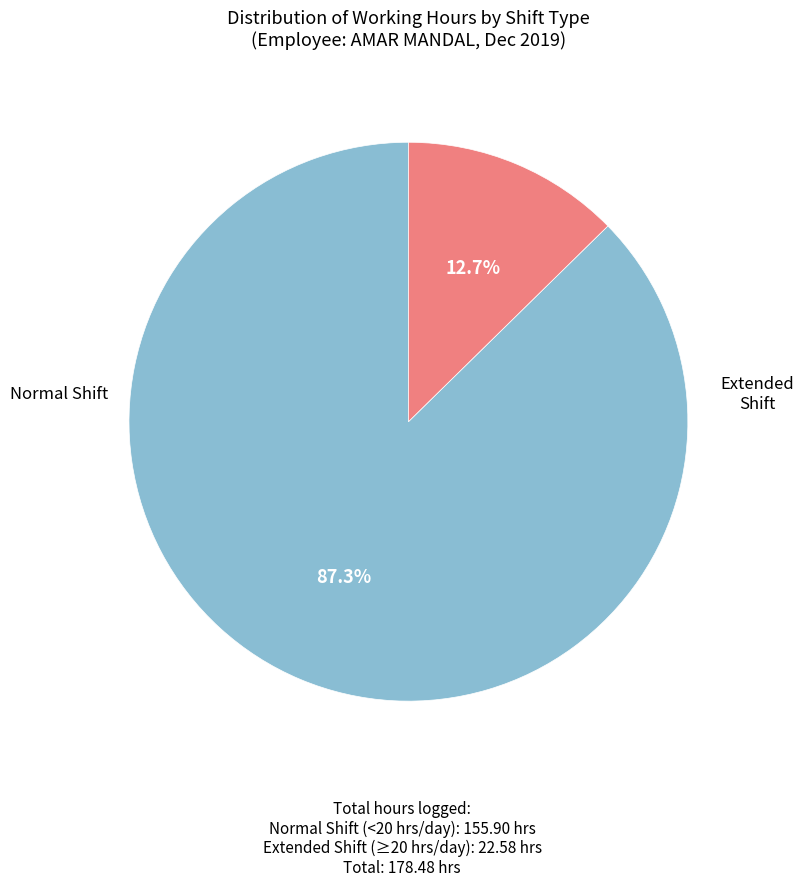

To the nearest percent, what is the difference between the largest and smallest slice percentages?

75%